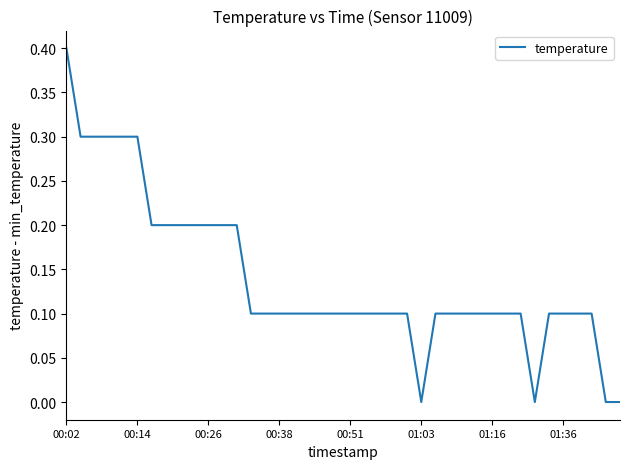

How many values are between 0 and 1?

40